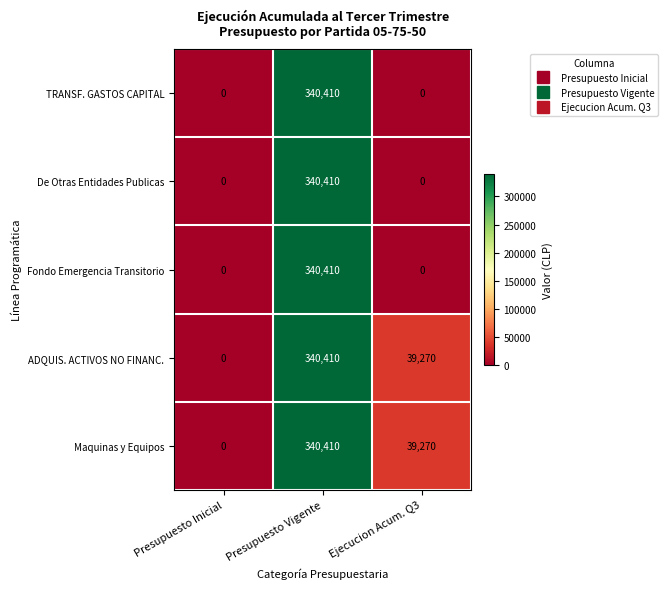

Reading left to right, what are all the values shown in this chart?

TRANSF. GASTOS CAPITAL: 0	340410	0
De Otras Entidades Publicas: 0	340410	0
Fondo Emergencia Transitorio: 0	340410	0
ADQUIS. ACTIVOS NO FINANC.: 0	340410	39270
Maquinas y Equipos: 0	340410	39270